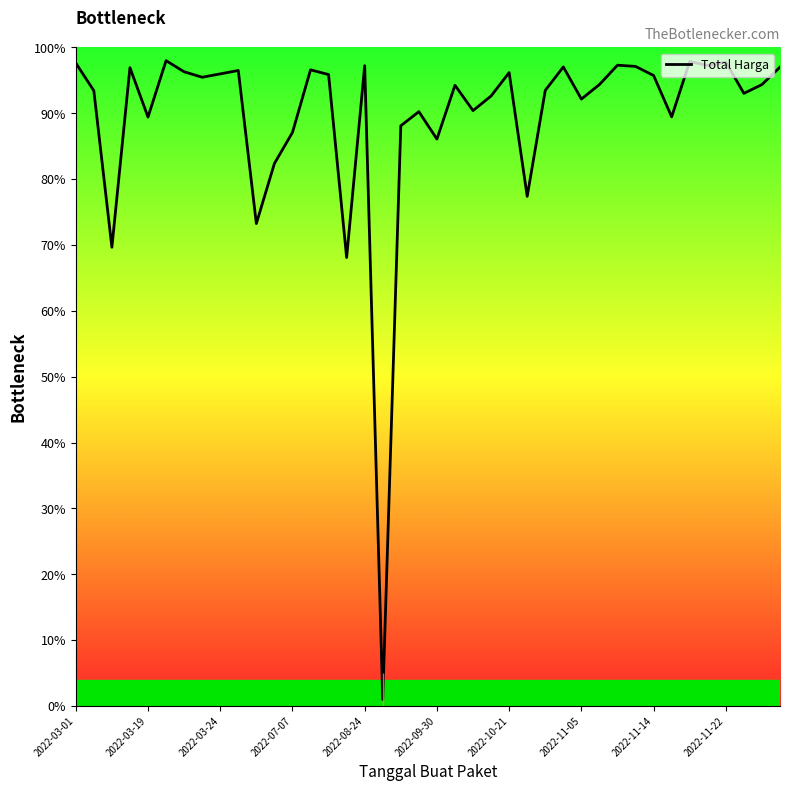

What is the maximum value shown in the chart?

98.0